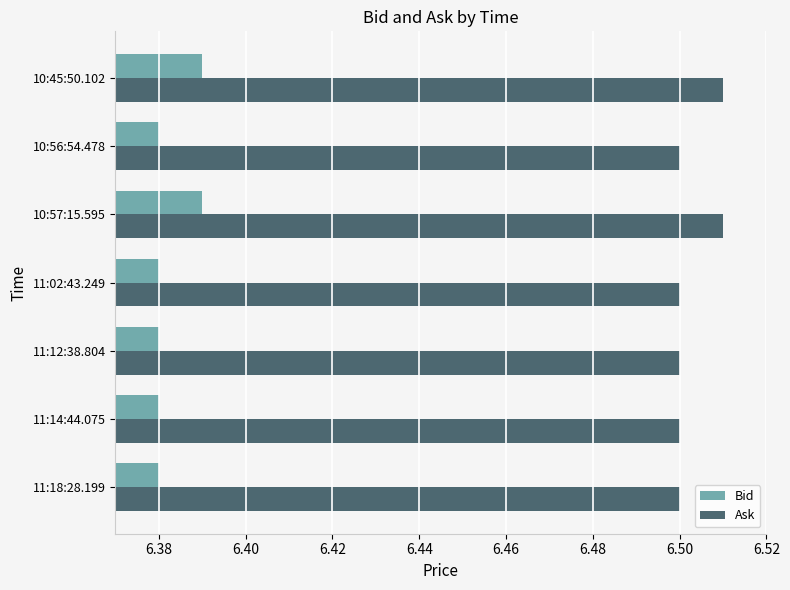

What is the sum of all Bid values?

44.7